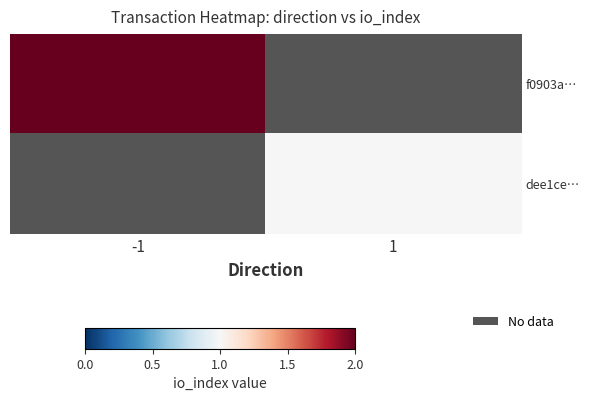

Is the value of dee1ce… at -1 greater than the value of f0903a… at -1?

No